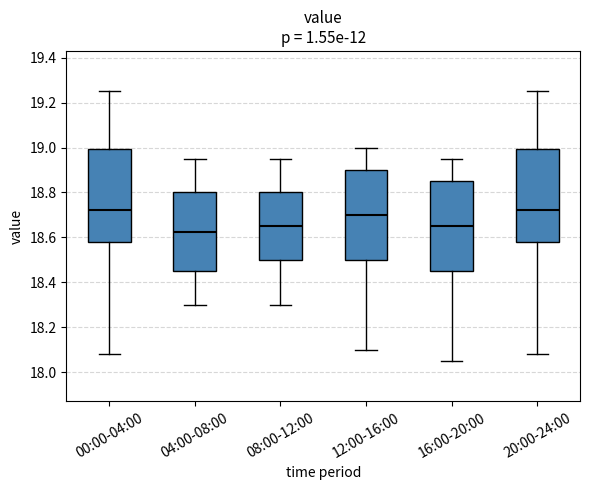

Where does the lower whisker of the box for 20:00-24:00 end on the y-axis? The values are not printed on the chart, so give them approximately, as read against the axis.

18.08